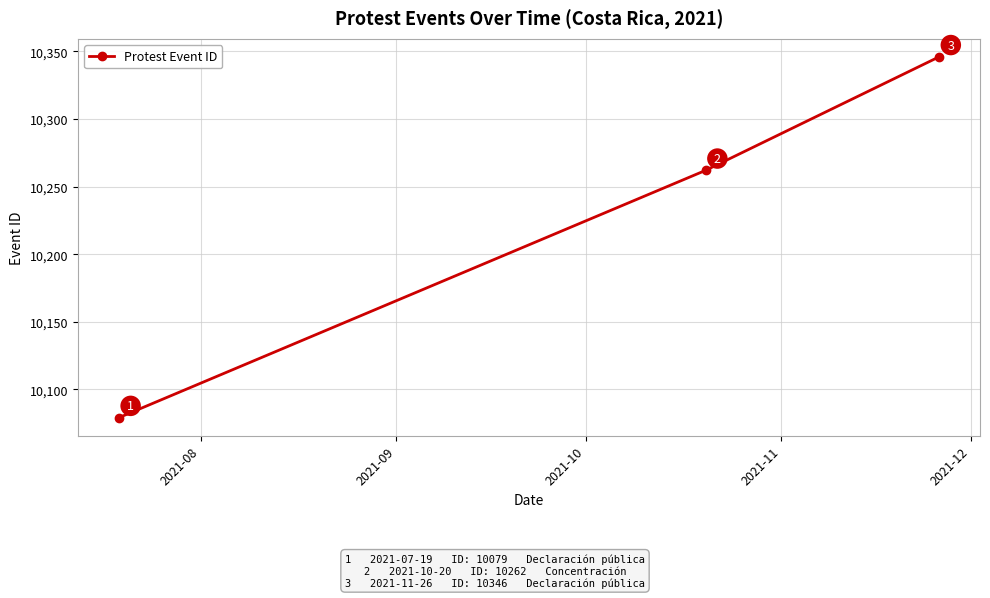

Reading left to right, extract all data points from this chart.

10079	10262	10346